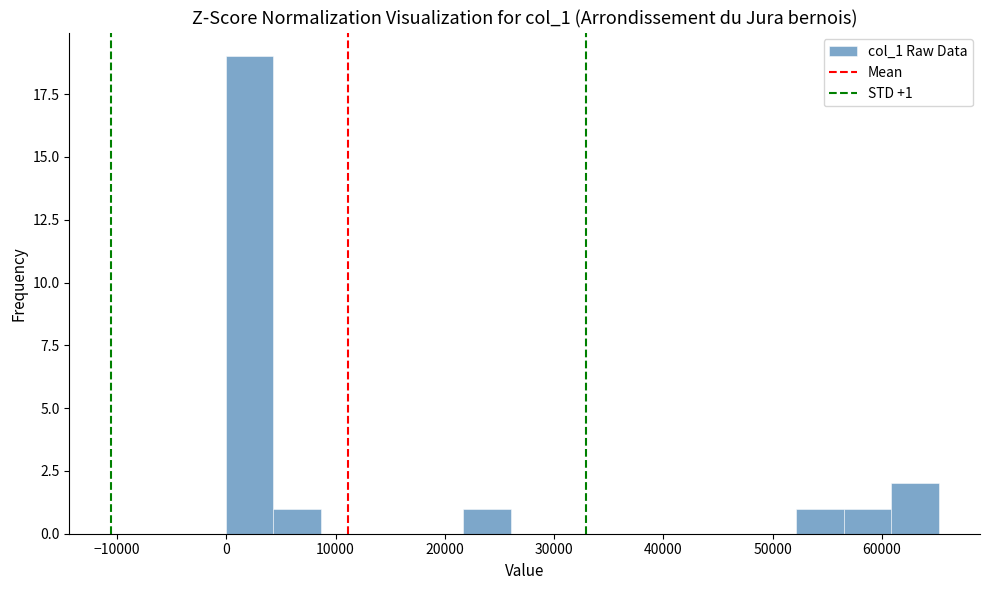

Which range on the x-axis has the tallest bar?

0 to 4000